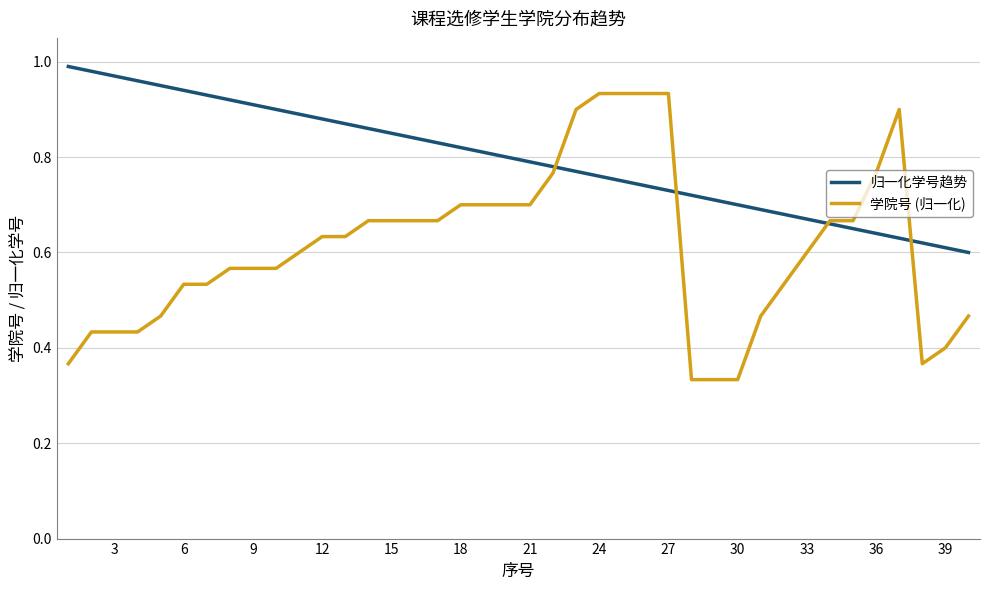

Which series has the widest spread of values?

学院号 (归一化)